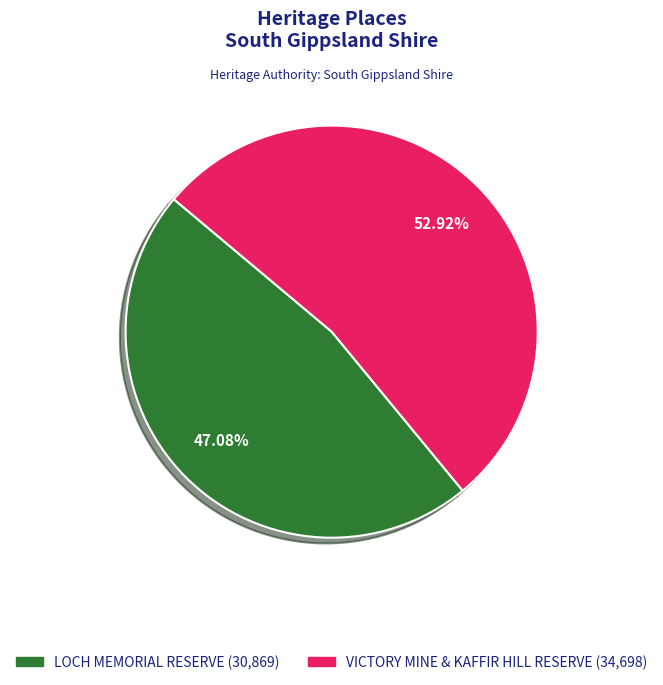

To the nearest percent, what is the combined percentage of LOCH MEMORIAL RESERVE and VICTORY MINE & KAFFIR HILL RESERVE?

100%